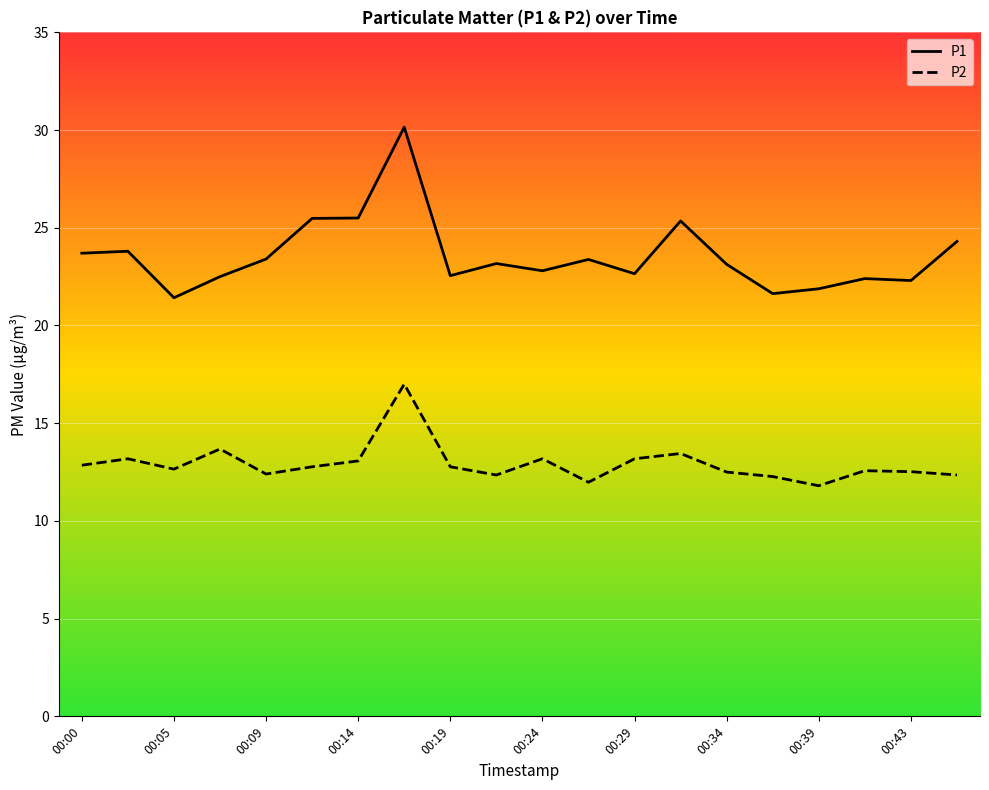

Which series has the largest total across all categories?

P1